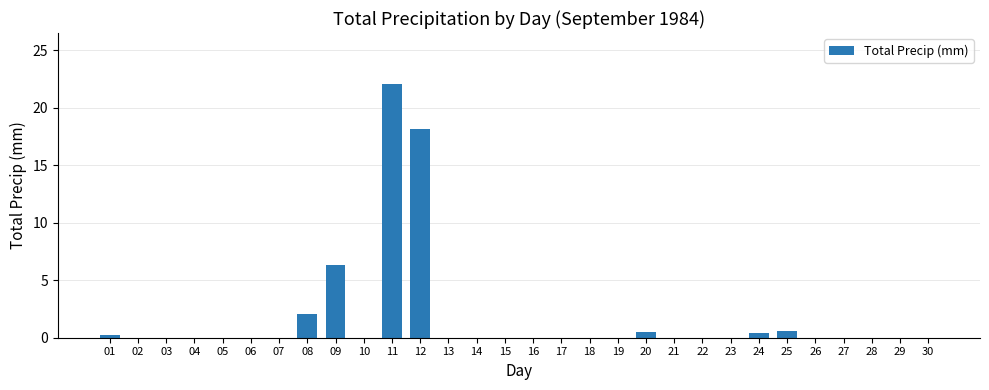

The chart shows a value of 14.3 at 03. True or false?

False